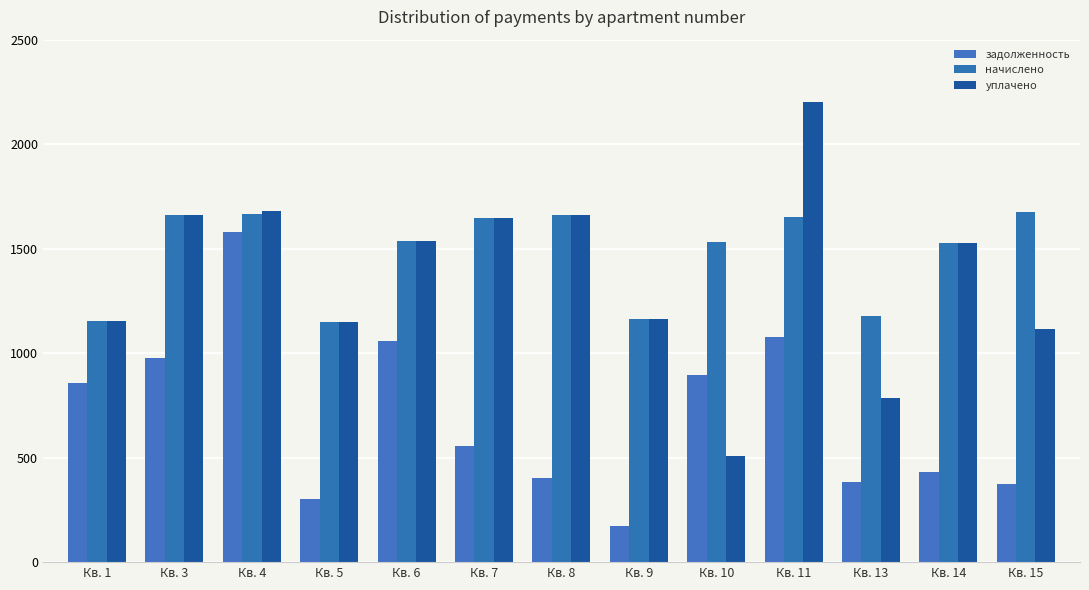

How many data points in начислено are less than 1537?

6